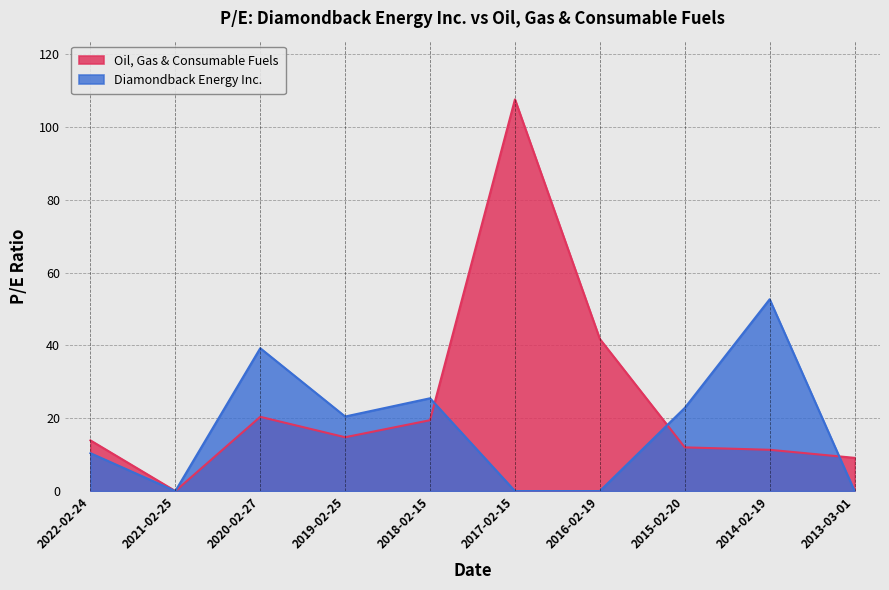

True or false: Oil, Gas & Consumable Fuels has more than 1 points higher than both neighbors.

True